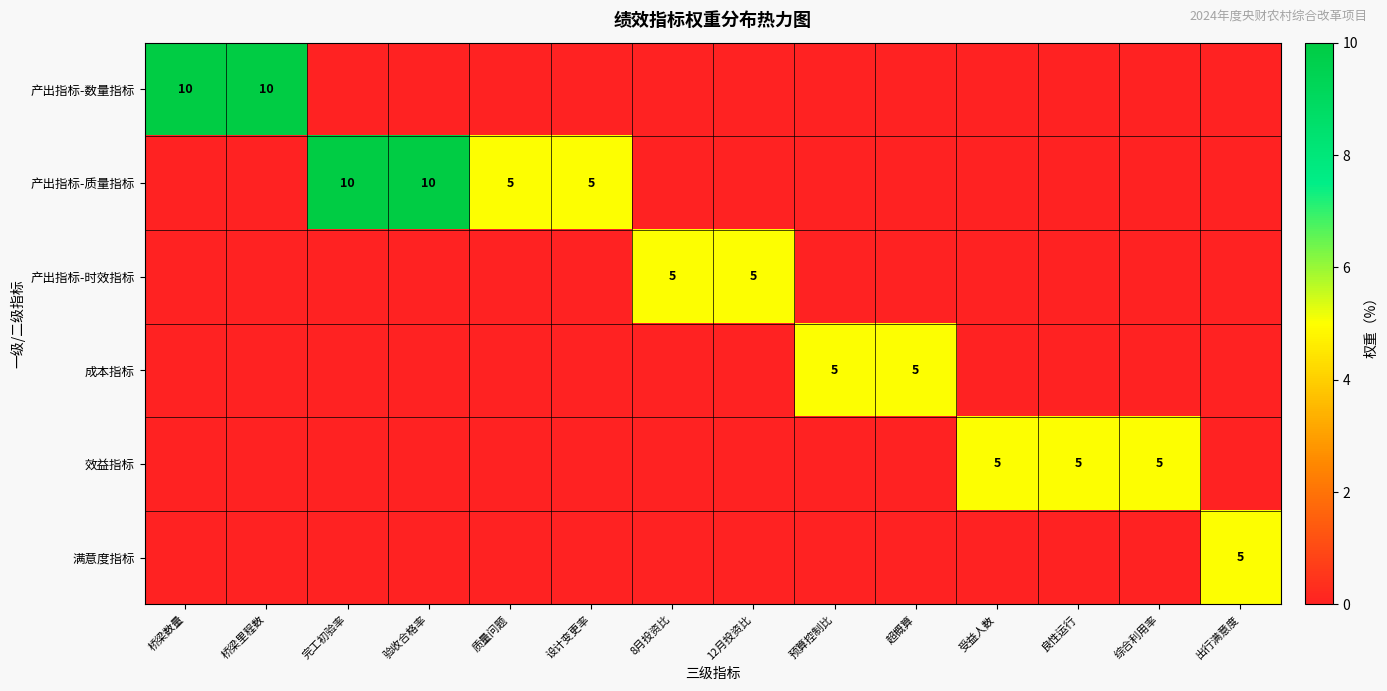

The value of 产出指标-数量指标 at 桥梁数量 is 10. True or false?

True